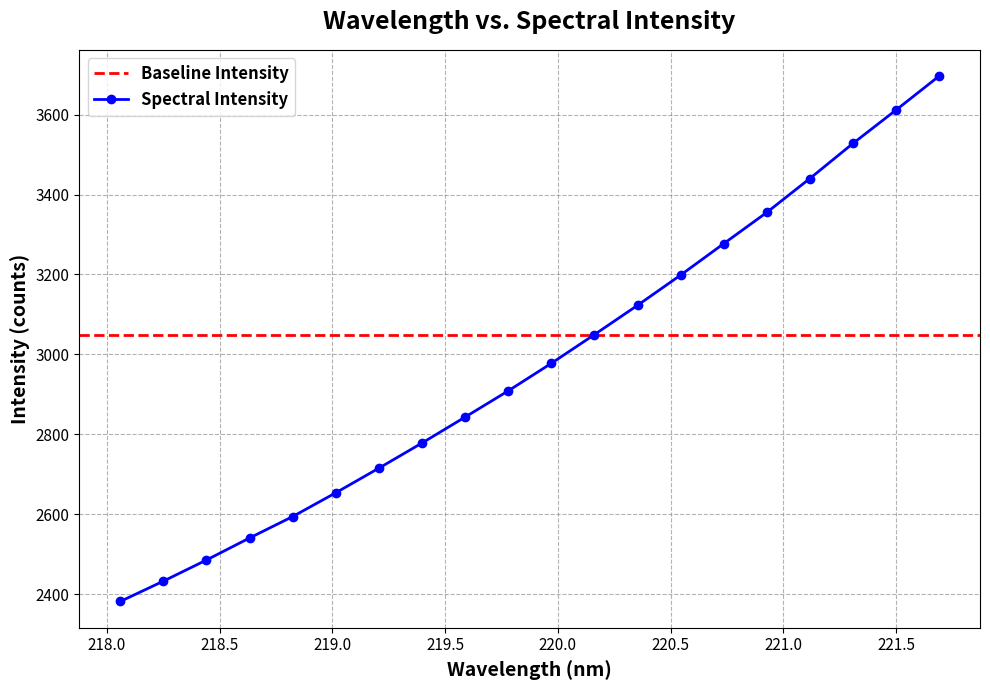

List the labels in order of value, largest first.

221.6902, 221.4993, 221.3083, 221.1174, 220.9264, 220.7354, 220.5444, 220.3533, 220.1623, 219.9712, 219.7801, 219.589, 219.3979, 219.2067, 219.0156, 218.8244, 218.6332, 218.442, 218.2508, 218.0596